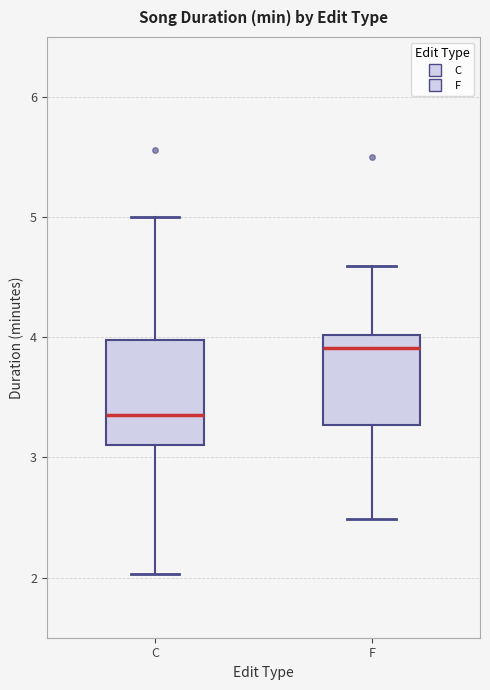

Where does the upper whisker of the box for F end on the y-axis? The values are not printed on the chart, so give them approximately, as read against the axis.

4.6